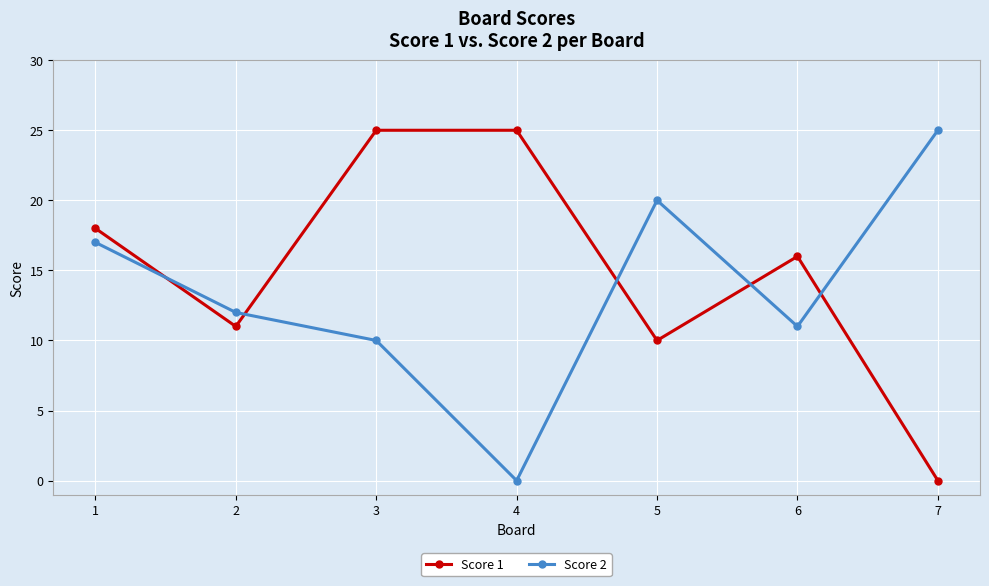

Reading left to right, transcribe all the data shown in this chart.

Score 1: 1=18	2=11	3=25	4=25	5=10	6=16	7=0
Score 2: 1=17	2=12	3=10	4=0	5=20	6=11	7=25